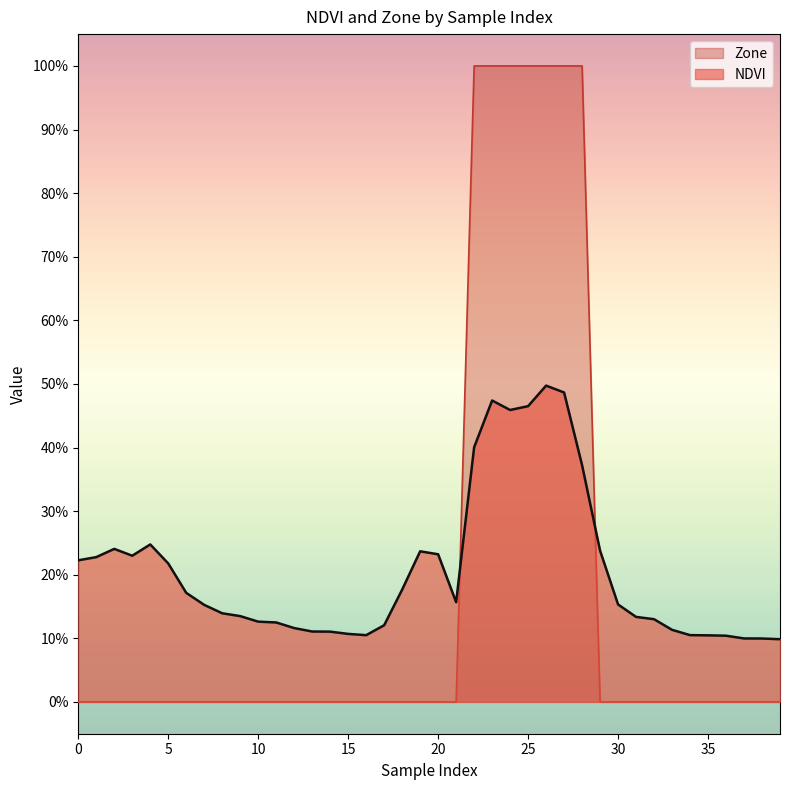

What is the lowest value of the NDVI series?

0.1